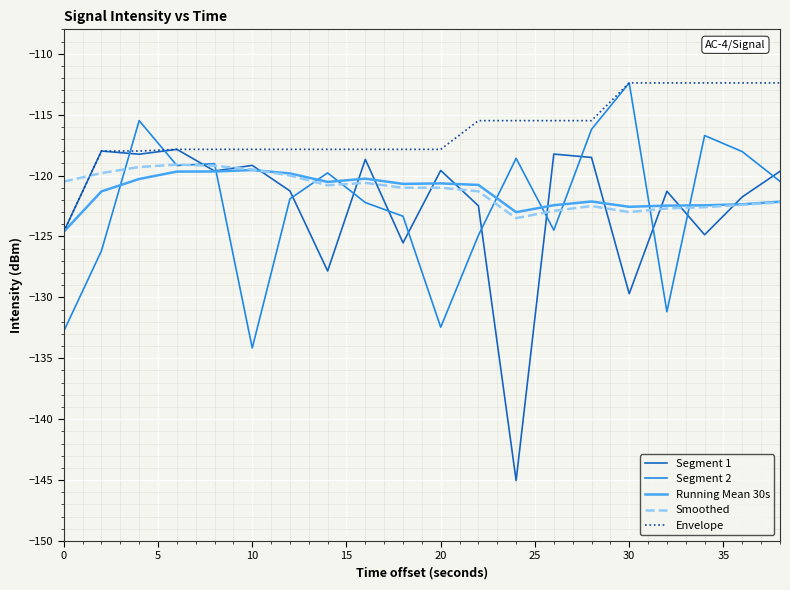

Which series has the widest spread of values?

Segment 1